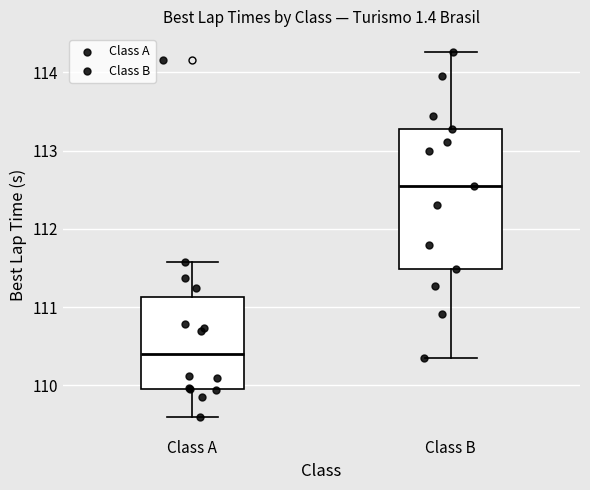

Where does the upper whisker of the box for Class B end on the y-axis? The values are not printed on the chart, so give them approximately, as read against the axis.

114.3